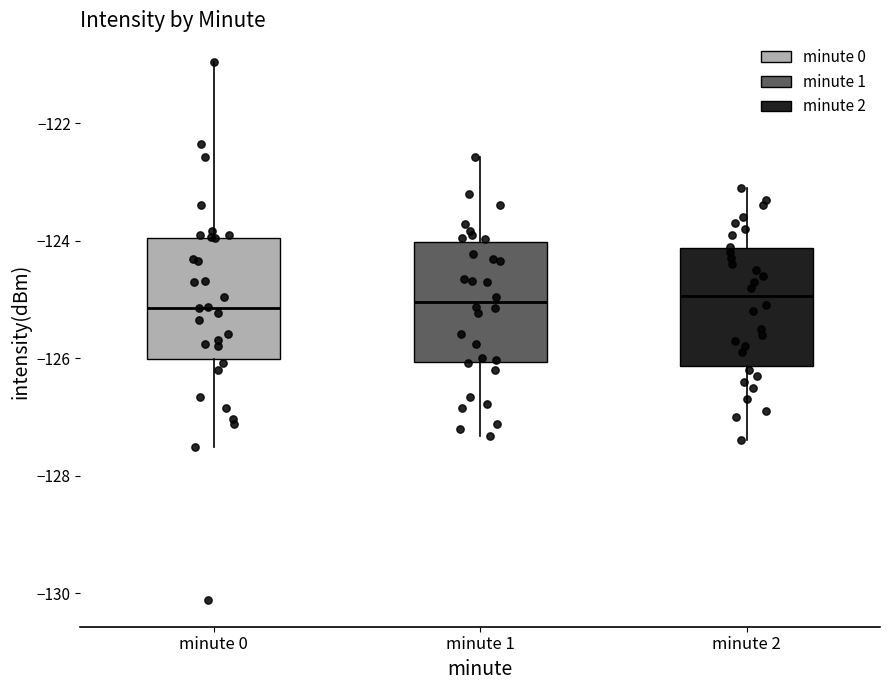

Where is the lower edge of the box for minute 0 on the y-axis? The values are not printed on the chart, so give them approximately, as read against the axis.

-126.0